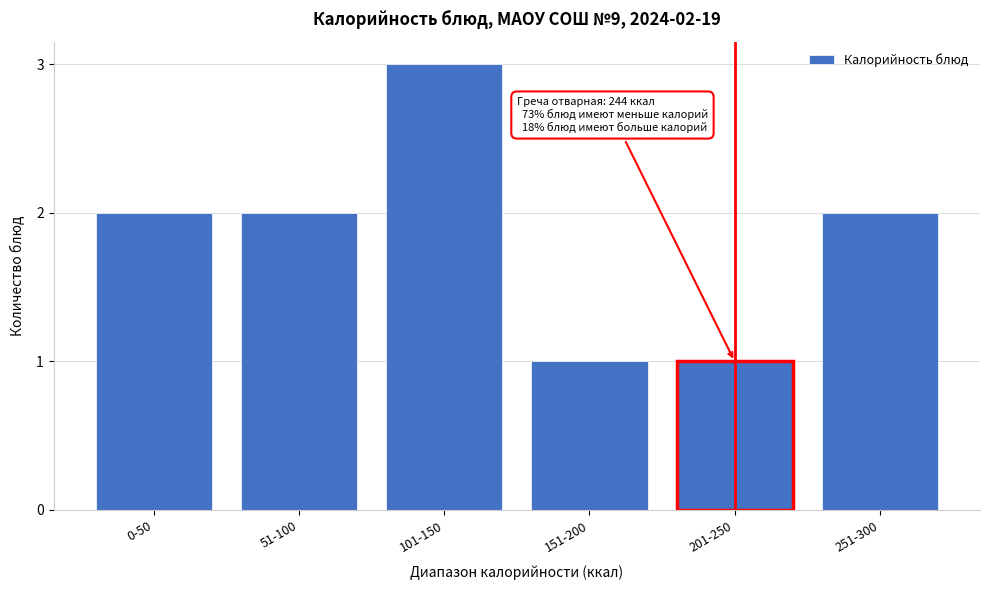

Reading right to left, transcribe all the data shown in this chart.

2	1	1	3	2	2